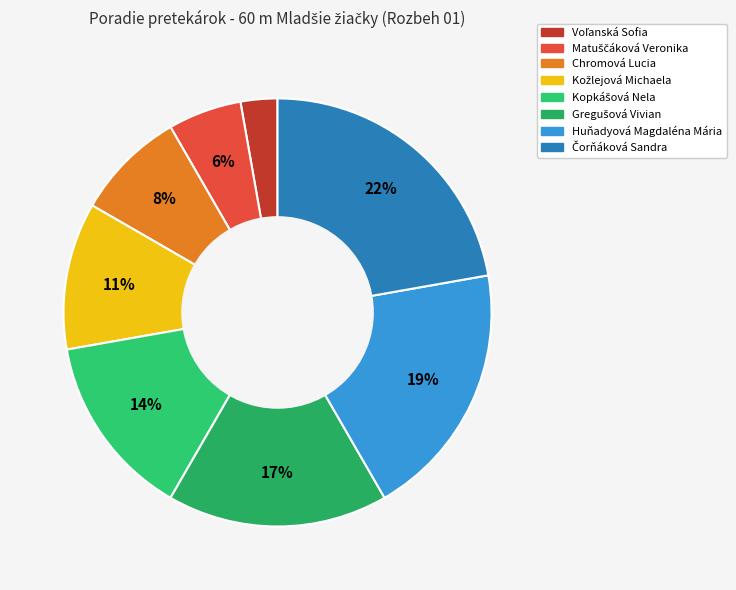

Does Voľanská Sofia represent more than half of the total?

No